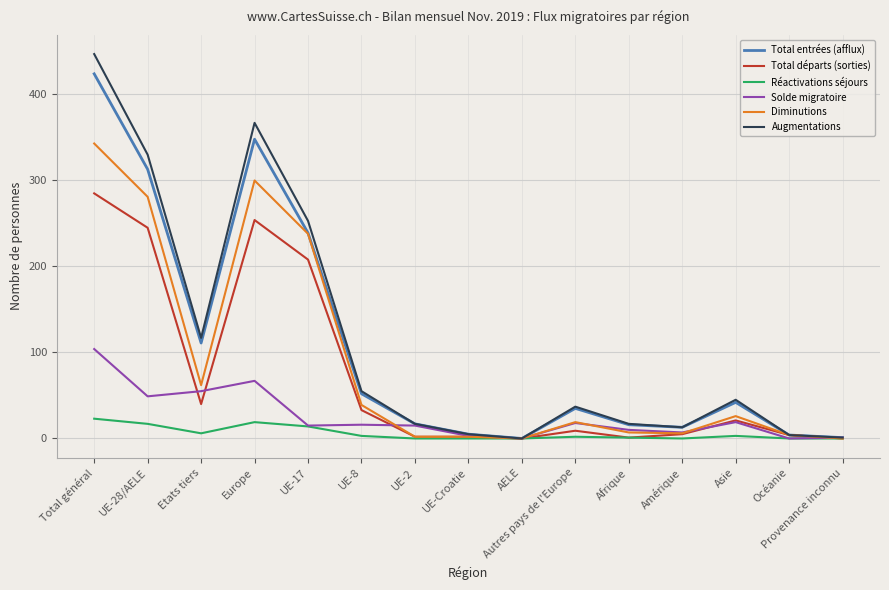

Which series has the largest range (max minus min)?

Augmentations